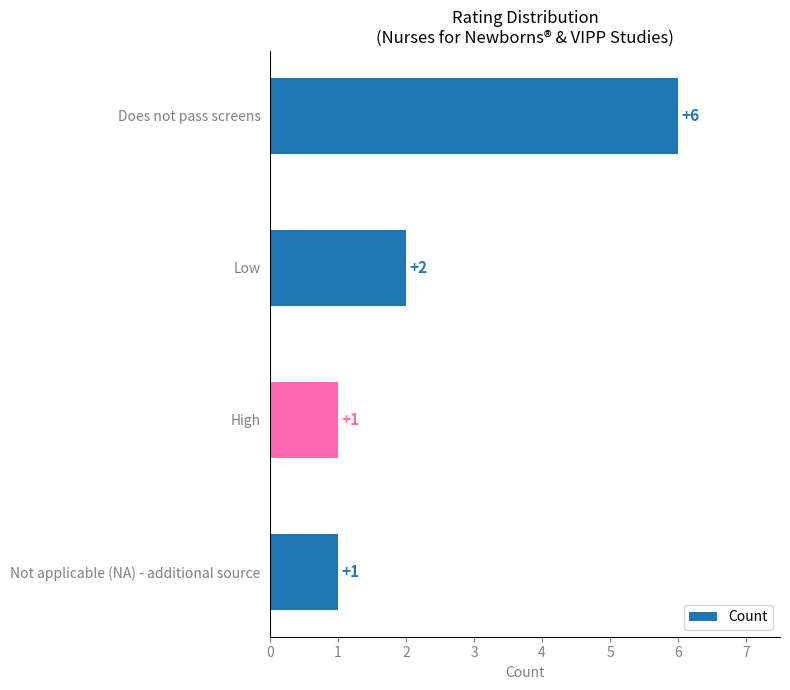

Which has a higher value, Not applicable (NA) - additional source or Does not pass screens?

Does not pass screens